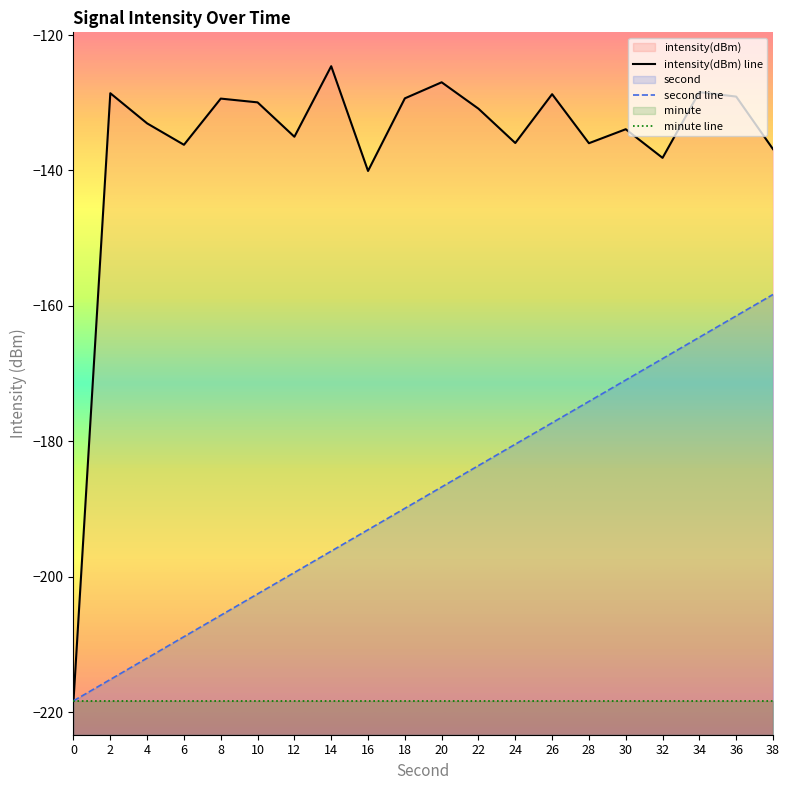

Reading left to right, what are all the values shown in this chart?

second: 0=-218.3	2=-215.1	4=-212.0	6=-208.8	8=-205.7	10=-202.5	12=-199.4	14=-196.2	16=-193.0	18=-189.9	20=-186.7	22=-183.6	24=-180.4	26=-177.3	28=-174.1	30=-170.9	32=-167.8	34=-164.6	36=-161.5	38=-158.3
intensity(dBm): 0=-218.3	2=-128.6	4=-133.0	6=-136.2	8=-129.4	10=-129.9	12=-135.0	14=-124.6	16=-140.1	18=-129.3	20=-127.0	22=-130.9	24=-135.9	26=-128.7	28=-136.0	30=-133.9	32=-138.1	34=-128.4	36=-129.1	38=-136.8